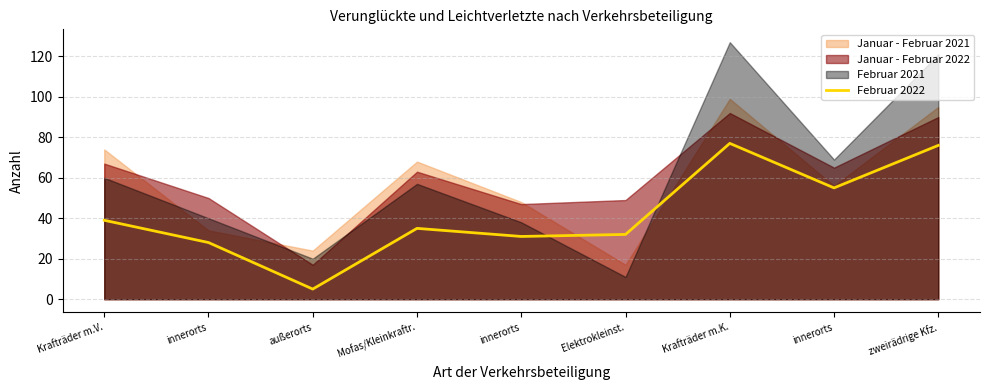

True or false: the data shows 6 at innerorts.

False